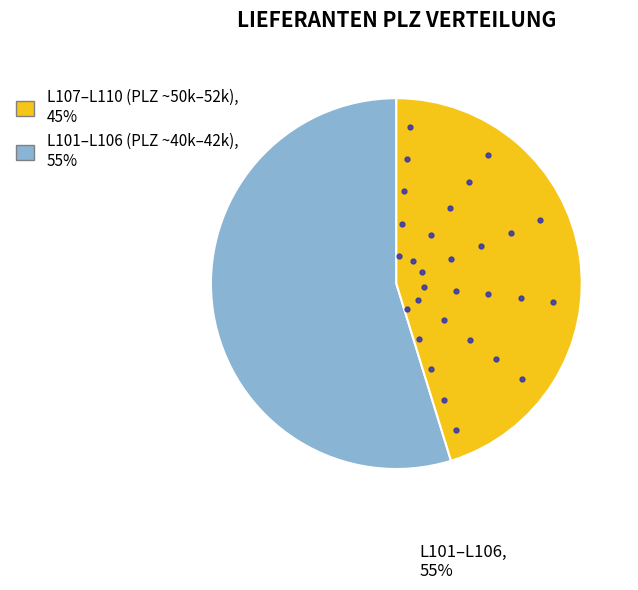

Does any single category account for the majority?

Yes